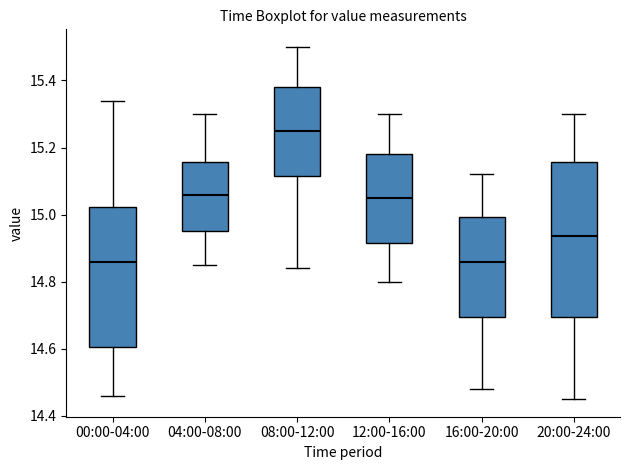

Which box is the tallest, from its lower edge to its upper edge?

20:00-24:00